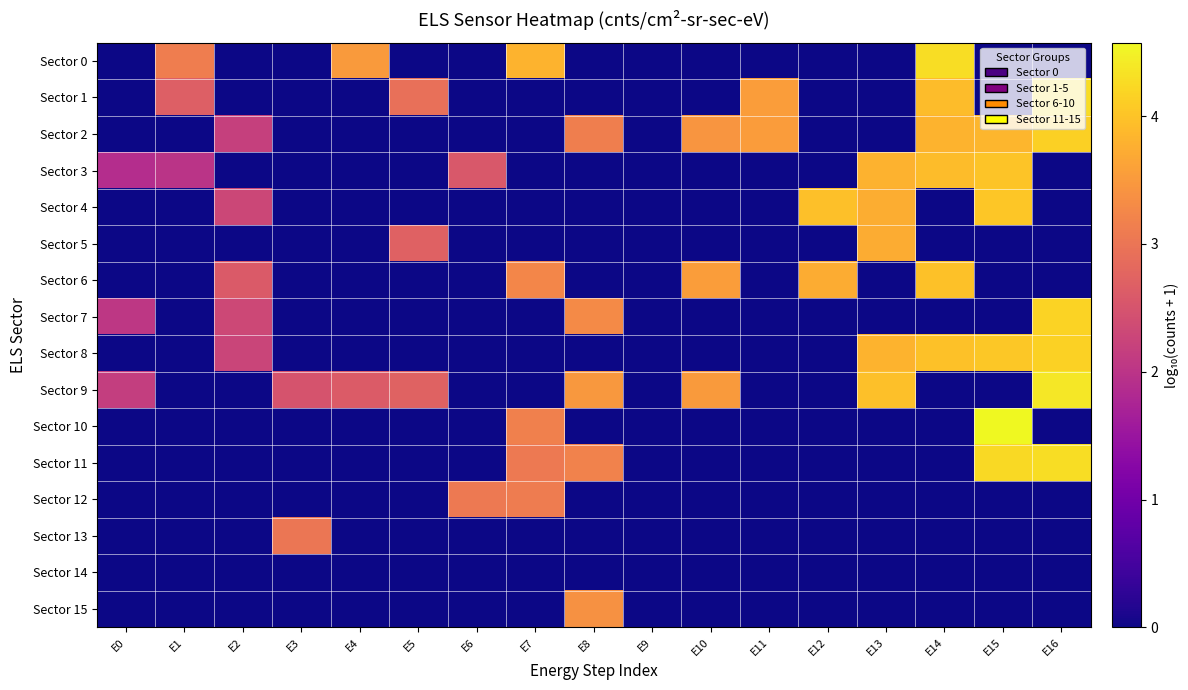

Reading left to right, extract all data points from this chart.

Sector 0: E0=0.0	E1=3.1	E2=0.0	E3=0.0	E4=3.5	E5=0.0	E6=0.0	E7=3.8	E8=0.0	E9=0.0	E10=0.0	E11=0.0	E12=0.0	E13=0.0	E14=4.3	E15=0.0	E16=0.0
Sector 1: E0=0.0	E1=2.7	E2=0.0	E3=0.0	E4=0.0	E5=2.9	E6=0.0	E7=0.0	E8=0.0	E9=0.0	E10=0.0	E11=3.5	E12=0.0	E13=0.0	E14=3.9	E15=0.0	E16=4.3
Sector 2: E0=0.0	E1=0.0	E2=2.2	E3=0.0	E4=0.0	E5=0.0	E6=0.0	E7=0.0	E8=3.1	E9=0.0	E10=3.4	E11=3.5	E12=0.0	E13=0.0	E14=3.8	E15=3.9	E16=4.1
Sector 3: E0=1.9	E1=2.0	E2=0.0	E3=0.0	E4=0.0	E5=0.0	E6=2.6	E7=0.0	E8=0.0	E9=0.0	E10=0.0	E11=0.0	E12=0.0	E13=3.8	E14=3.9	E15=4.0	E16=0.0
Sector 4: E0=0.0	E1=0.0	E2=2.3	E3=0.0	E4=0.0	E5=0.0	E6=0.0	E7=0.0	E8=0.0	E9=0.0	E10=0.0	E11=0.0	E12=4.0	E13=3.7	E14=0.0	E15=4.0	E16=0.0
Sector 5: E0=0.0	E1=0.0	E2=0.0	E3=0.0	E4=0.0	E5=2.7	E6=0.0	E7=0.0	E8=0.0	E9=0.0	E10=0.0	E11=0.0	E12=0.0	E13=3.7	E14=0.0	E15=0.0	E16=0.0
Sector 6: E0=0.0	E1=0.0	E2=2.6	E3=0.0	E4=0.0	E5=0.0	E6=0.0	E7=3.3	E8=0.0	E9=0.0	E10=3.5	E11=0.0	E12=3.7	E13=0.0	E14=4.0	E15=0.0	E16=0.0
Sector 7: E0=2.0	E1=0.0	E2=2.3	E3=0.0	E4=0.0	E5=0.0	E6=0.0	E7=0.0	E8=3.3	E9=0.0	E10=0.0	E11=0.0	E12=0.0	E13=0.0	E14=0.0	E15=0.0	E16=4.2
Sector 8: E0=0.0	E1=0.0	E2=2.3	E3=0.0	E4=0.0	E5=0.0	E6=0.0	E7=0.0	E8=0.0	E9=0.0	E10=0.0	E11=0.0	E12=0.0	E13=3.8	E14=4.0	E15=4.1	E16=4.2
Sector 9: E0=2.1	E1=0.0	E2=0.0	E3=2.5	E4=2.6	E5=2.7	E6=0.0	E7=0.0	E8=3.5	E9=0.0	E10=3.5	E11=0.0	E12=0.0	E13=4.0	E14=0.0	E15=0.0	E16=4.4
Sector 10: E0=0.0	E1=0.0	E2=0.0	E3=0.0	E4=0.0	E5=0.0	E6=0.0	E7=3.2	E8=0.0	E9=0.0	E10=0.0	E11=0.0	E12=0.0	E13=0.0	E14=0.0	E15=4.6	E16=0.0
Sector 11: E0=0.0	E1=0.0	E2=0.0	E3=0.0	E4=0.0	E5=0.0	E6=0.0	E7=3.1	E8=3.2	E9=0.0	E10=0.0	E11=0.0	E12=0.0	E13=0.0	E14=0.0	E15=4.2	E16=4.3
Sector 12: E0=0.0	E1=0.0	E2=0.0	E3=0.0	E4=0.0	E5=0.0	E6=3.1	E7=3.1	E8=0.0	E9=0.0	E10=0.0	E11=0.0	E12=0.0	E13=0.0	E14=0.0	E15=0.0	E16=0.0
Sector 13: E0=0.0	E1=0.0	E2=0.0	E3=3.0	E4=0.0	E5=0.0	E6=0.0	E7=0.0	E8=0.0	E9=0.0	E10=0.0	E11=0.0	E12=0.0	E13=0.0	E14=0.0	E15=0.0	E16=0.0
Sector 14: E0=0.0	E1=0.0	E2=0.0	E3=0.0	E4=0.0	E5=0.0	E6=0.0	E7=0.0	E8=0.0	E9=0.0	E10=0.0	E11=0.0	E12=0.0	E13=0.0	E14=0.0	E15=0.0	E16=0.0
Sector 15: E0=0.0	E1=0.0	E2=0.0	E3=0.0	E4=0.0	E5=0.0	E6=0.0	E7=0.0	E8=3.4	E9=0.0	E10=0.0	E11=0.0	E12=0.0	E13=0.0	E14=0.0	E15=0.0	E16=0.0